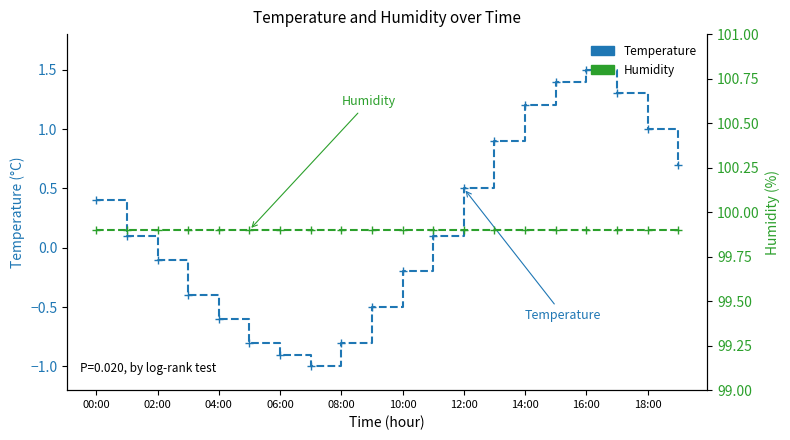

What are all the series names shown in the legend?

Temperature, Humidity